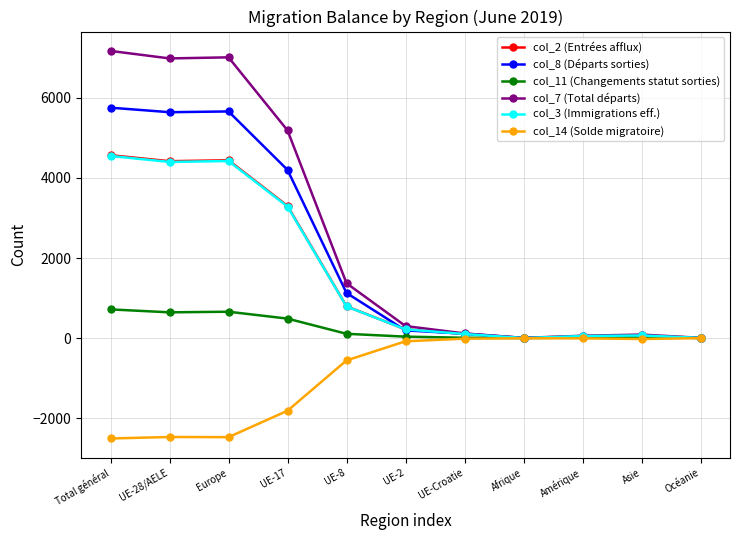

The value of col_7 (Total départs) at UE-8 is 2240. True or false?

False